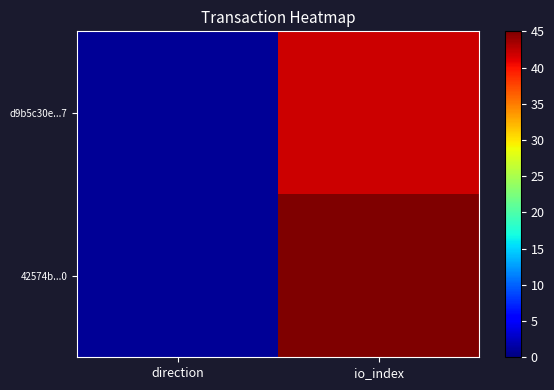

Reading left to right, extract all data points from this chart.

d9b5c30e...7: direction=1	io_index=42
42574b...0: direction=1	io_index=45